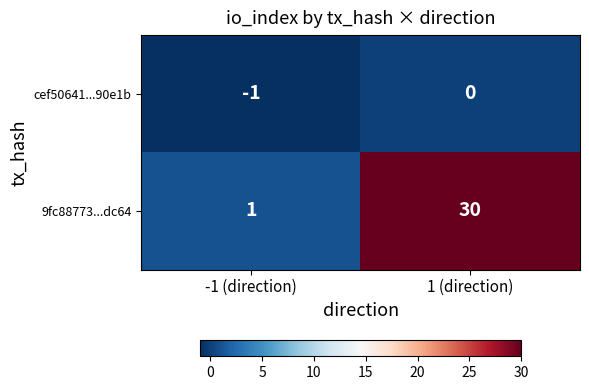

List the series in order of their peak value, lowest first.

cef50641...90e1b, 9fc88773...dc64